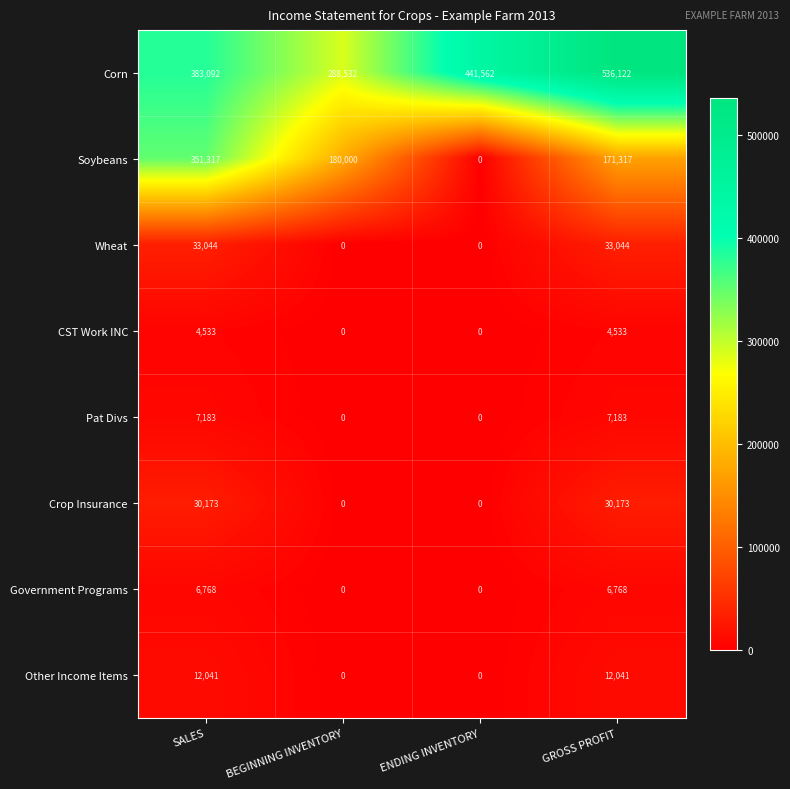

What is the difference between the Other Income Items values at ENDING INVENTORY and SALES?

12041